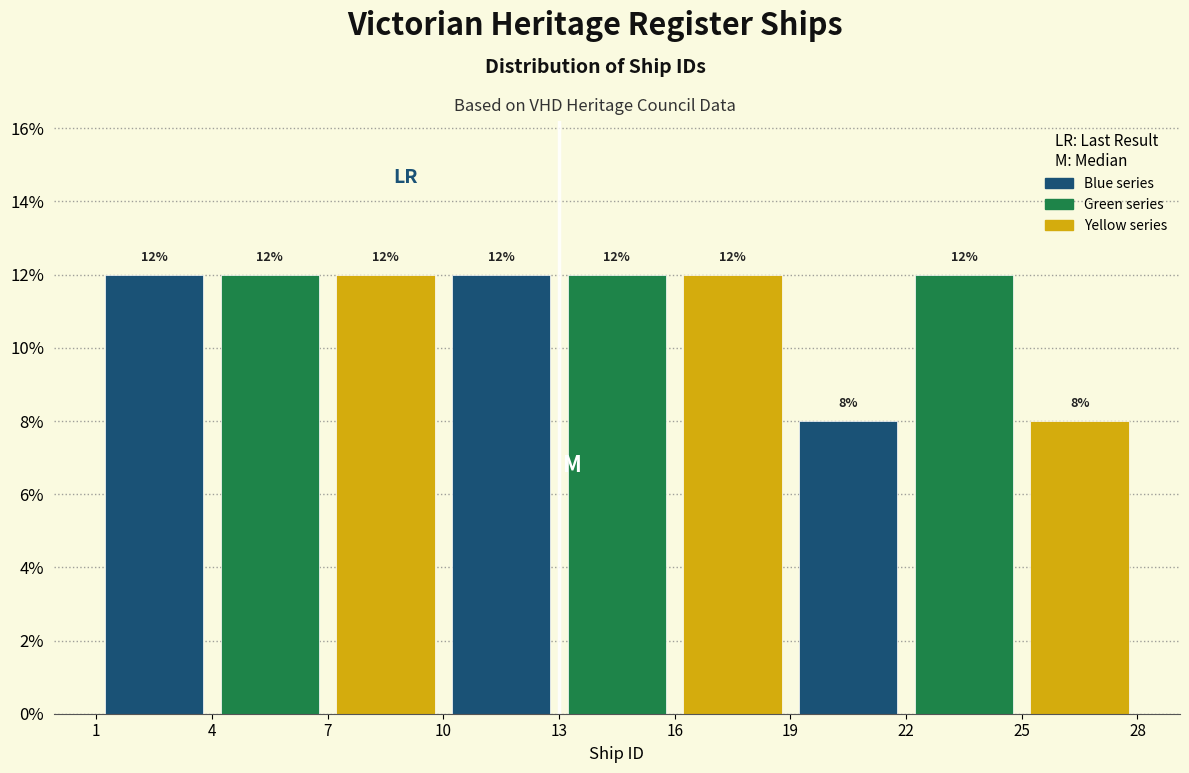

Reading left to right, transcribe this chart: for each bar, give the range it covers on the x-axis and its height.

1 to 4: 12
4 to 7: 12
7 to 10: 12
10 to 13: 12
13 to 16: 12
16 to 19: 12
19 to 22: 8
22 to 25: 12
25 to 28: 8